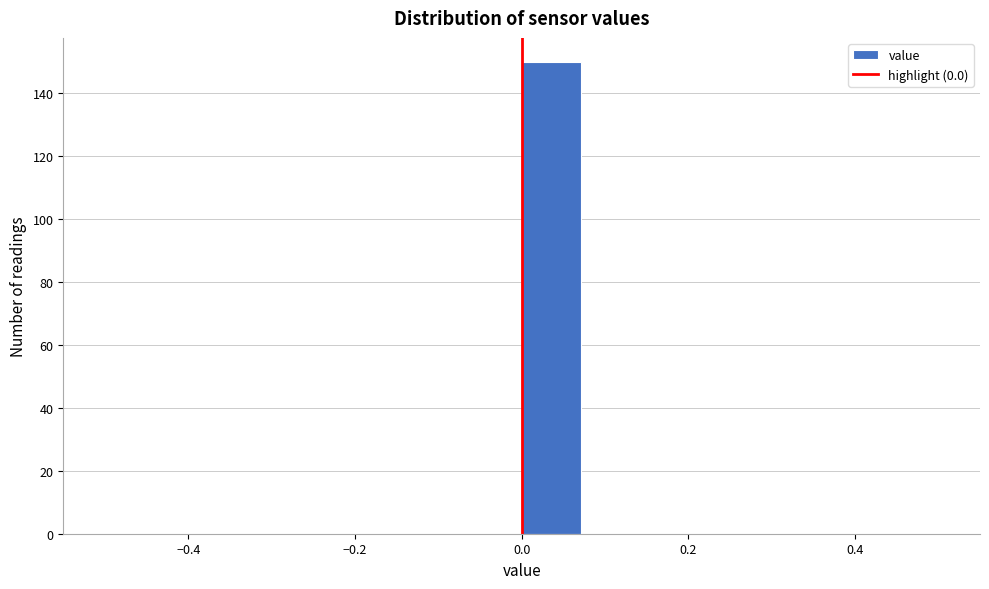

Read against the x-axis, roughly where is the centre of the tallest bar?

0.04